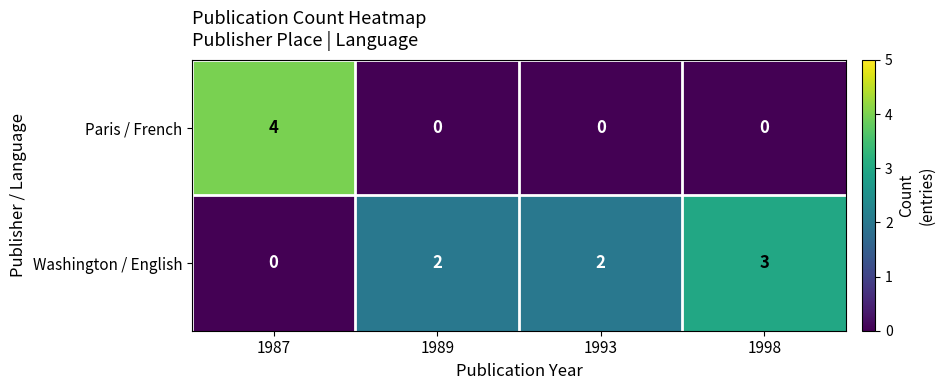

At 1989, list the series in order from smallest to largest.

Paris / French, Washington / English